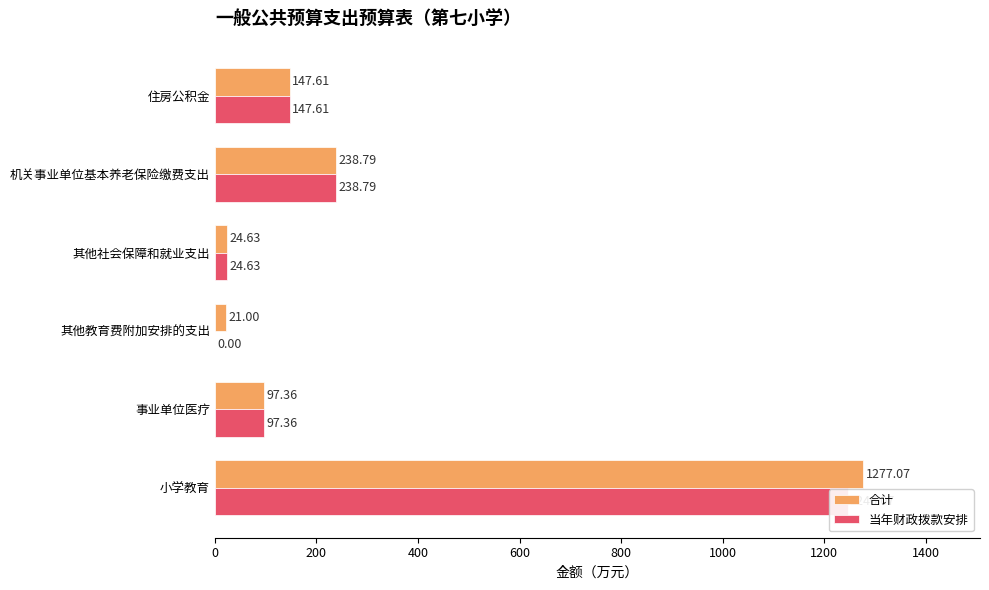

Which series has the largest total across all categories?

合计